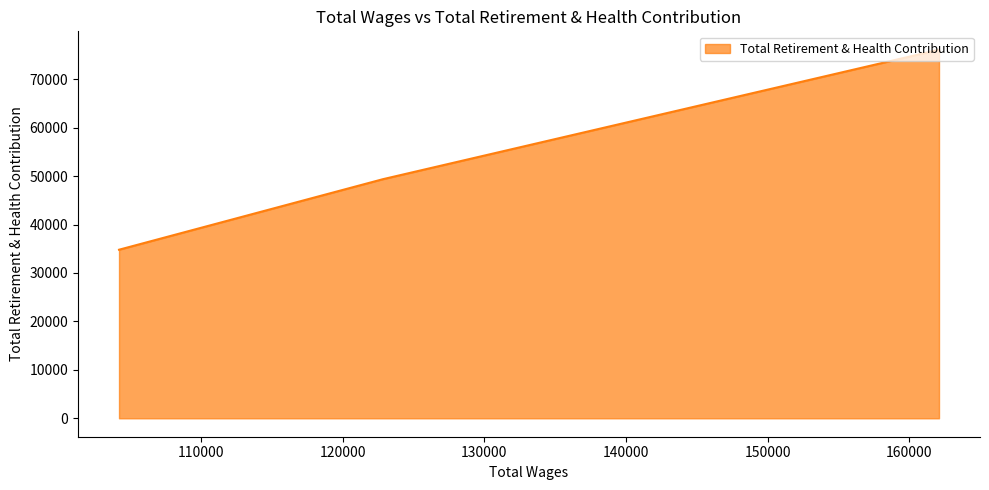

What is the difference between the maximum and second lowest values?

26721